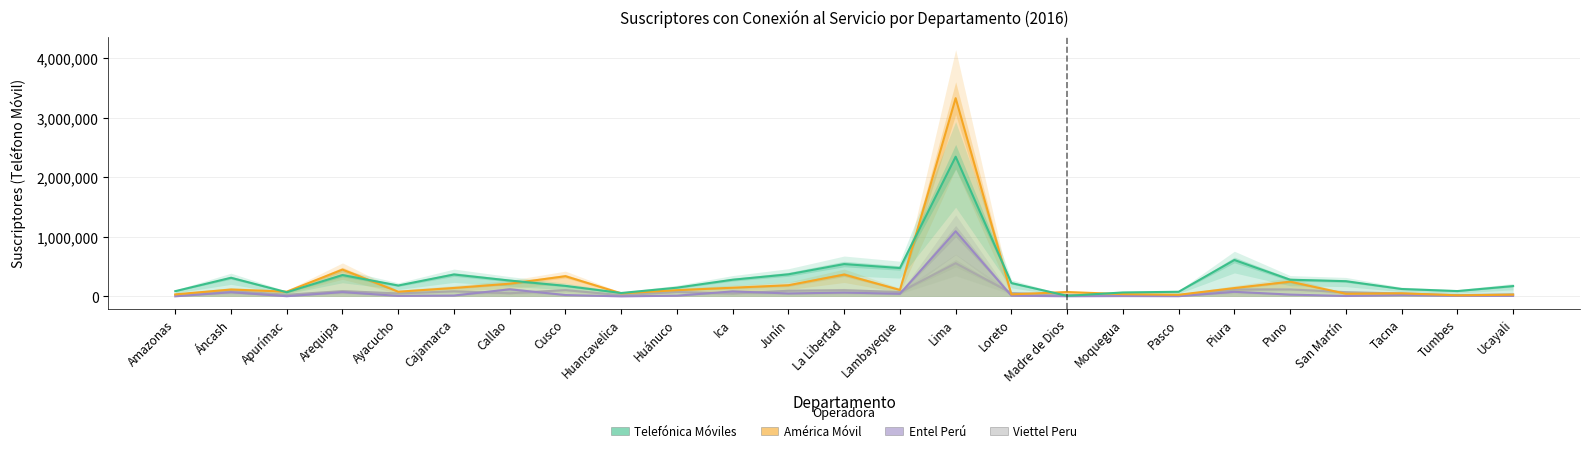

True or false: América Móvil has more than 2 interior local peaks.

True